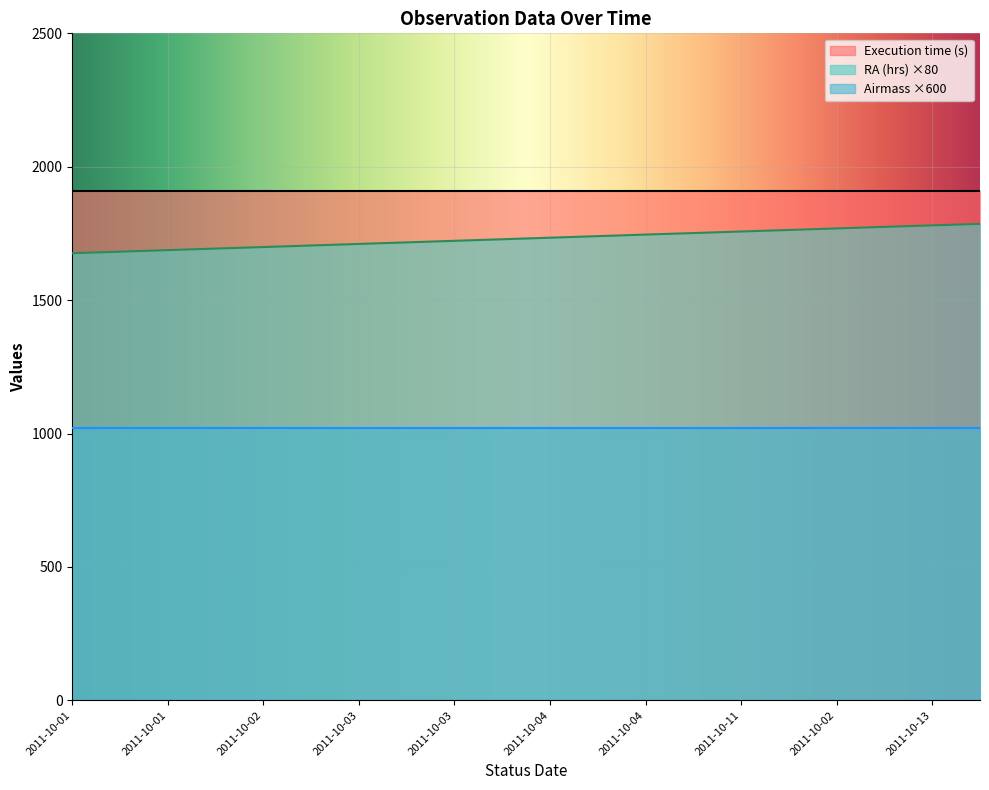

What is the approximate value of RA (hrs) at 2011-10-03?

21.5